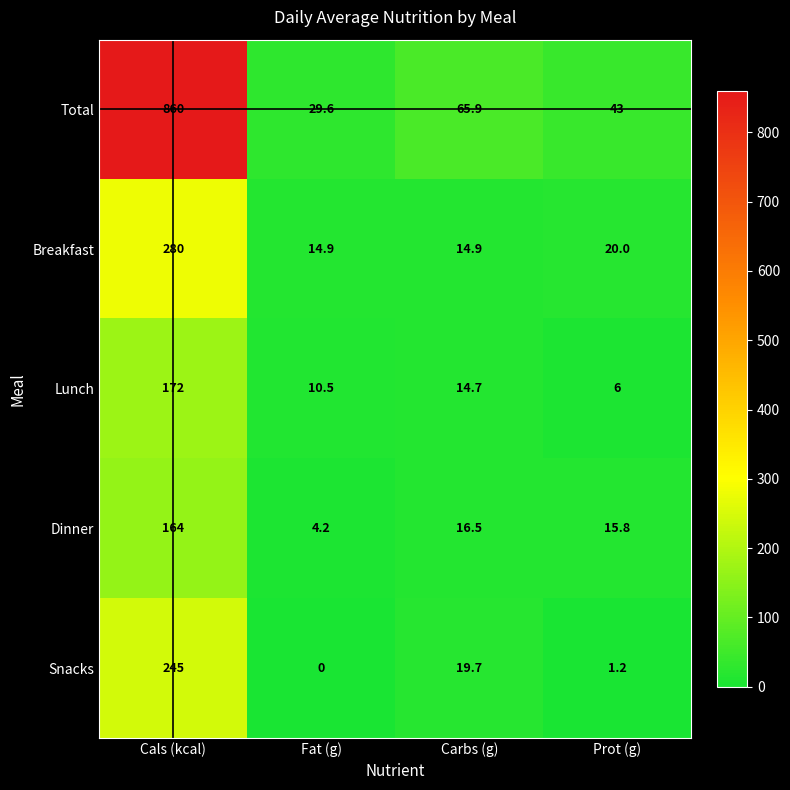

Where is Total nearest to the value 444?

Carbs (g)